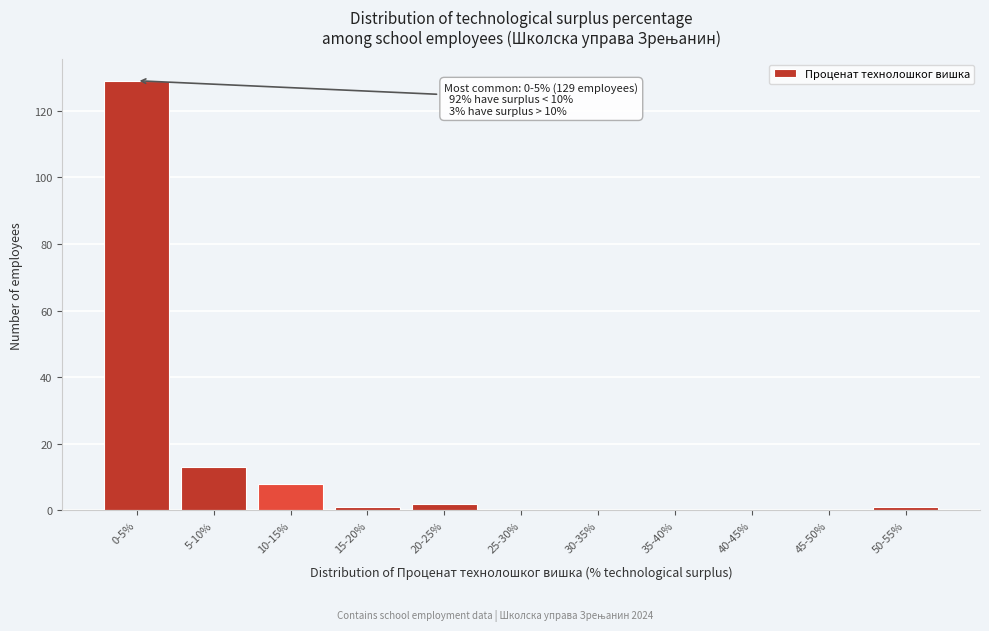

Reading left to right, transcribe all the data shown in this chart.

0-5%=129	5-10%=13	10-15%=8	15-20%=1	20-25%=2	25-30%=0	30-35%=0	35-40%=0	40-45%=0	45-50%=0	50-55%=1